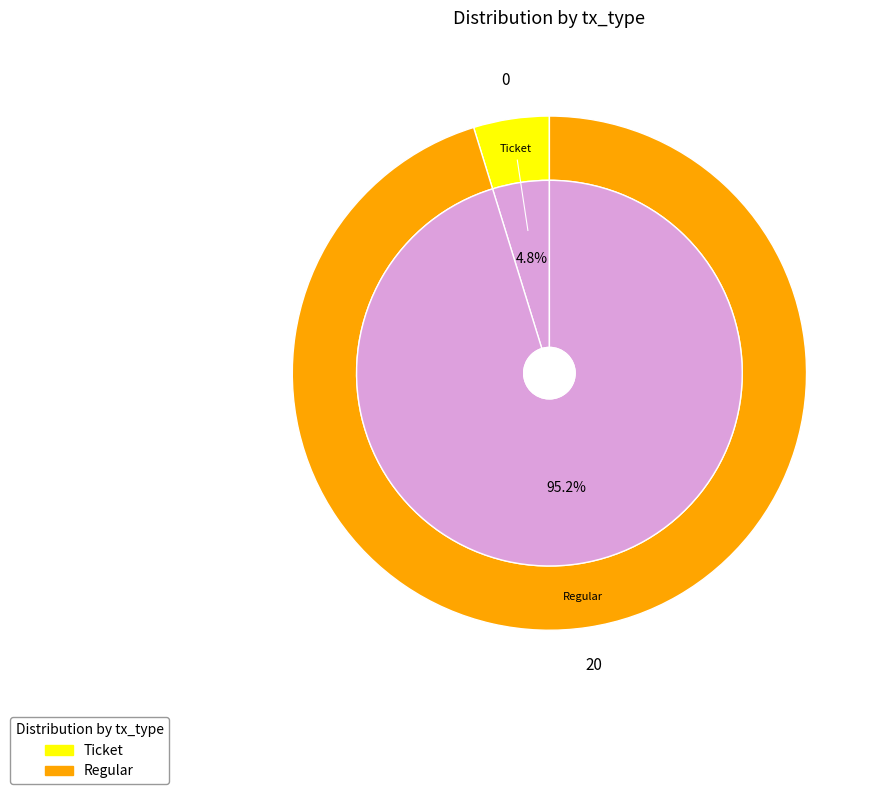

Rank the categories by value from lowest to highest.

Ticket, Regular